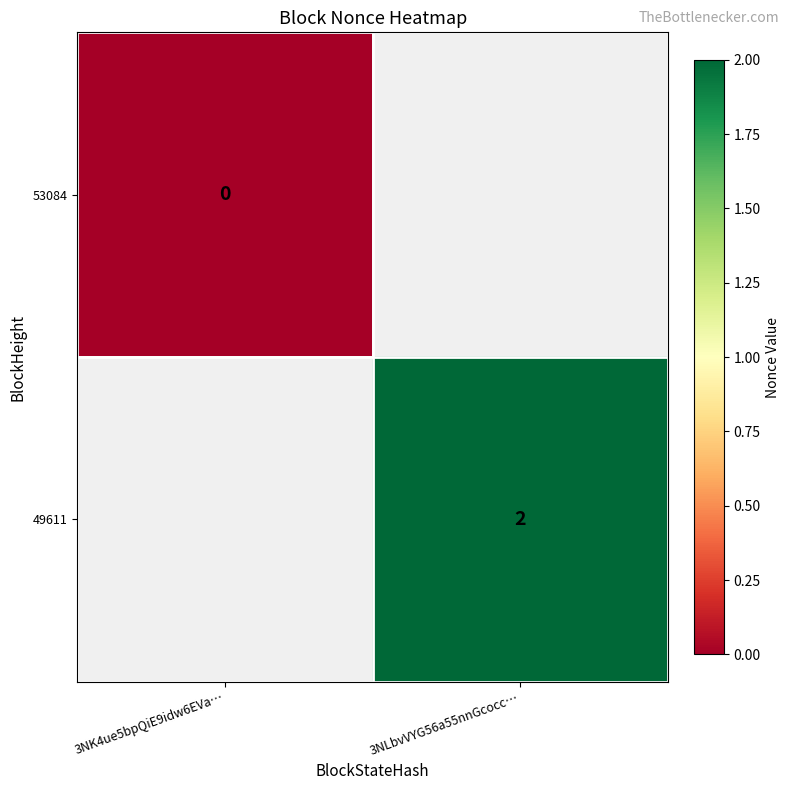

True or false: 49611 has a value of 2 at 3NLbvVYG56a55nnGcocc….

True